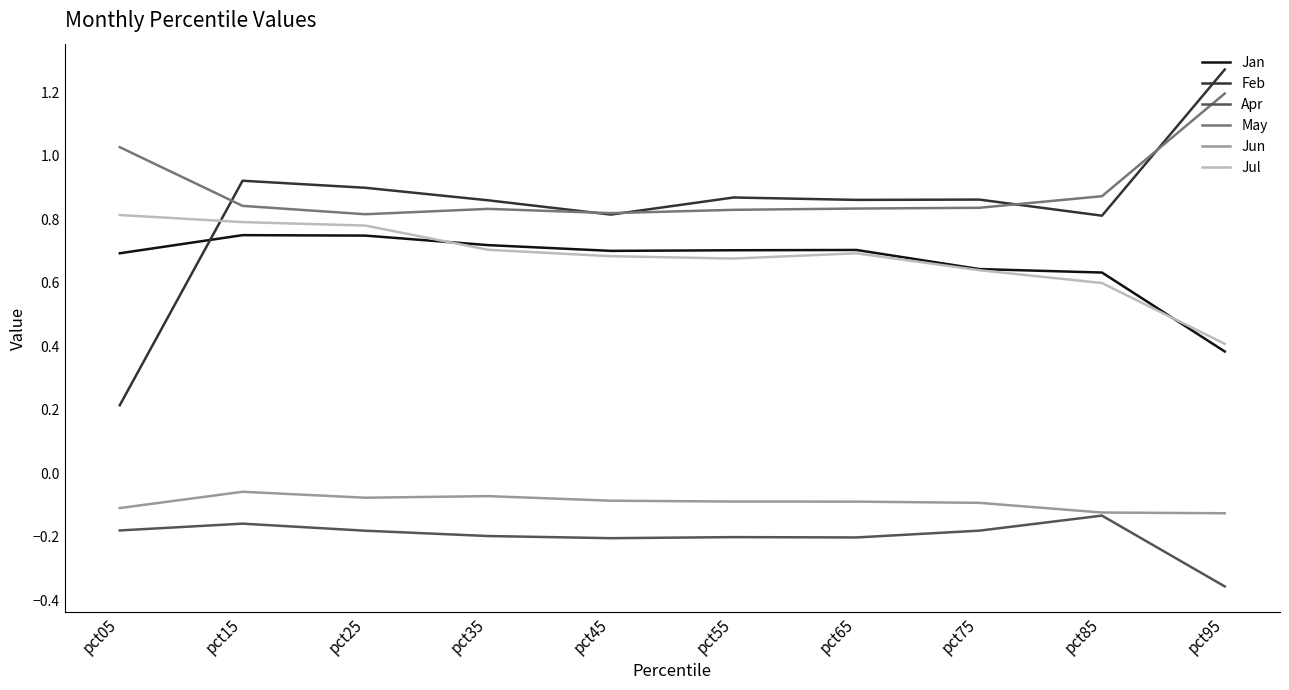

The value of Apr at pct15 is -0.2. True or false?

True